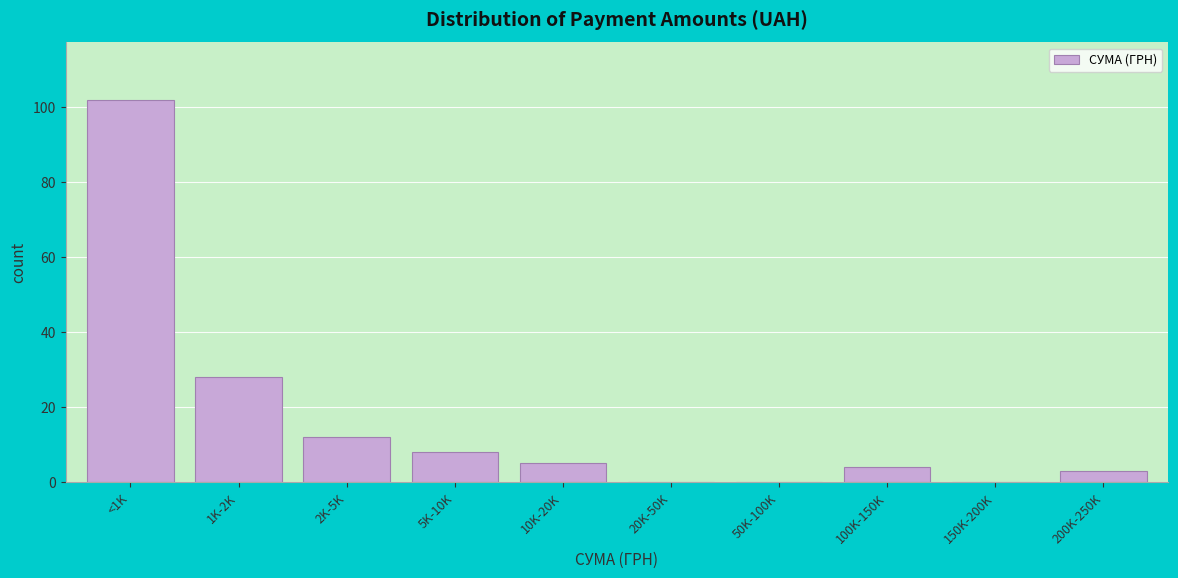

Reading right to left, what are all the values shown in this chart?

200K-250K=3	150K-200K=0	100K-150K=4	50K-100K=0	20K-50K=0	10K-20K=5	5K-10K=8	2K-5K=12	1K-2K=28	<1K=102